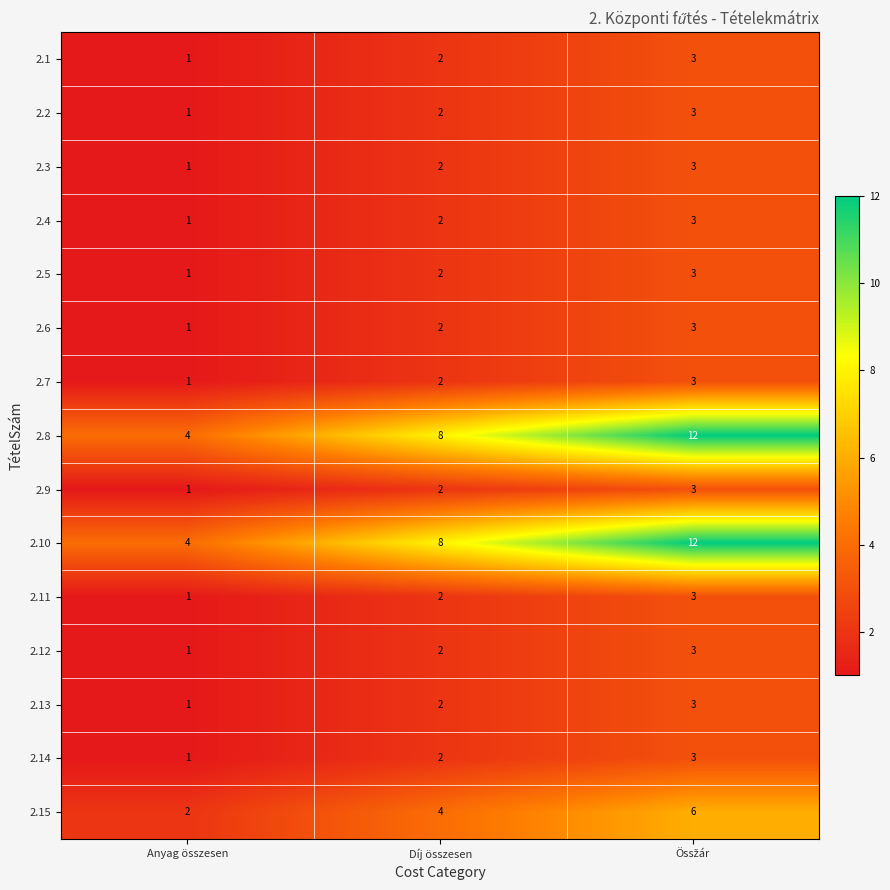

What is the total value across all series at Díj összesen?

44